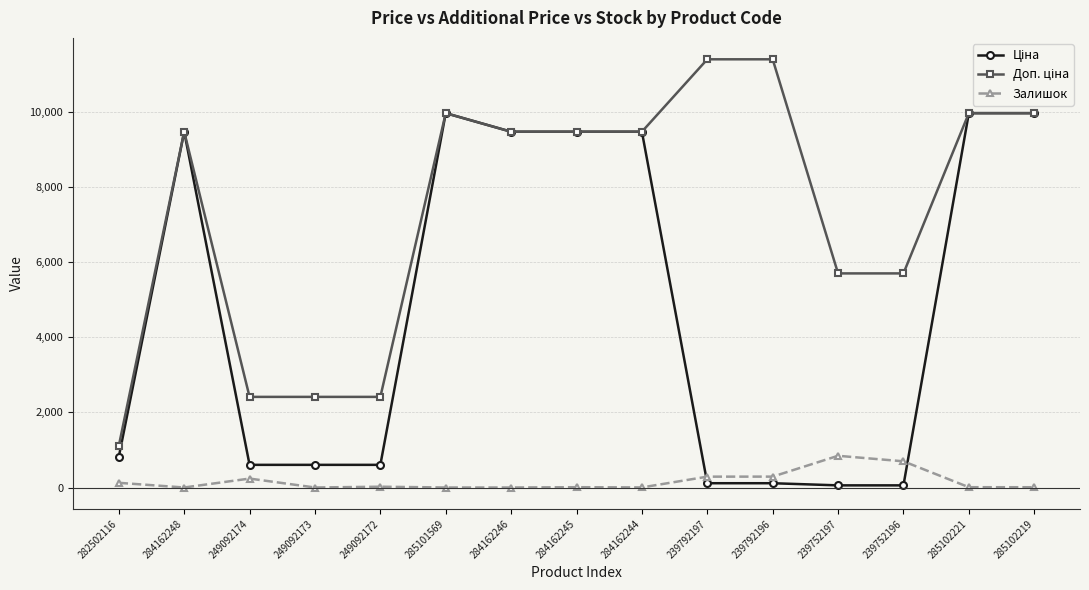

At how many categories does at least one series exceed 1893?

14